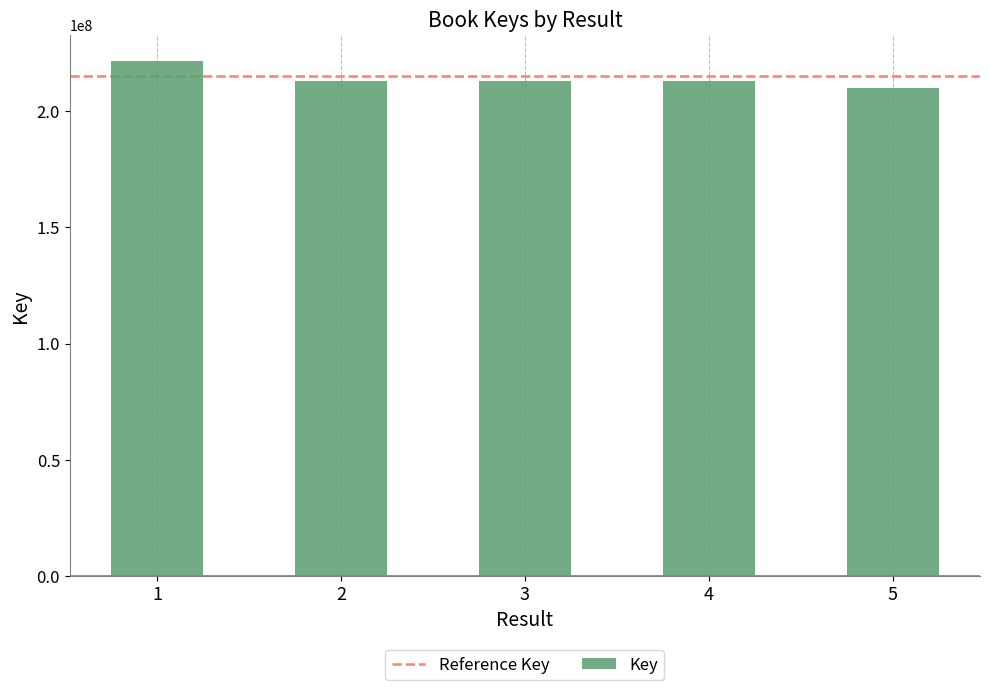

Does the chart contain any negative values?

No